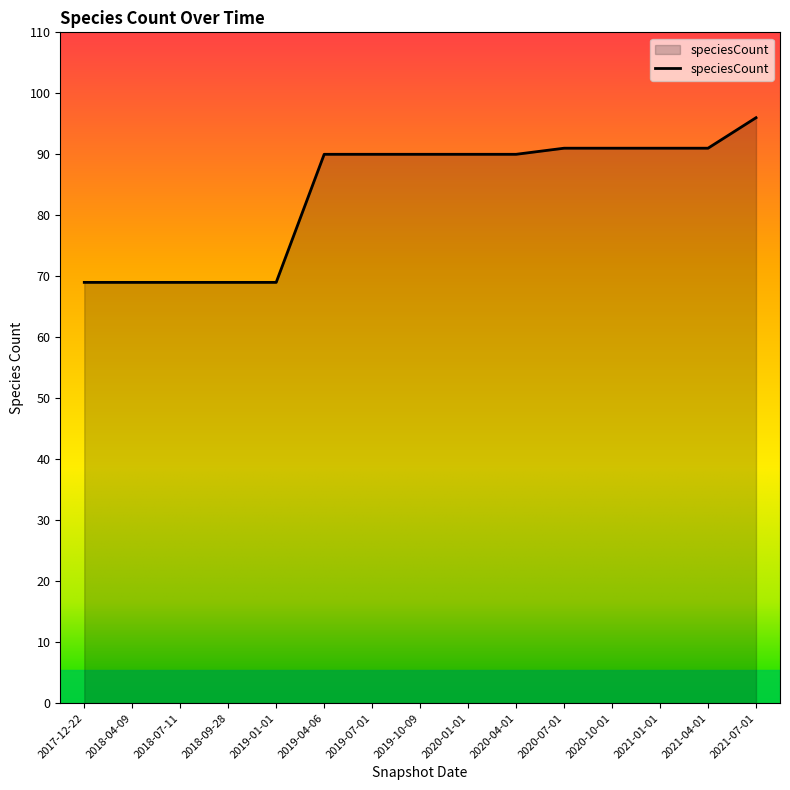

Which has a higher value, 2021-07-01 or 2021-04-01?

2021-07-01